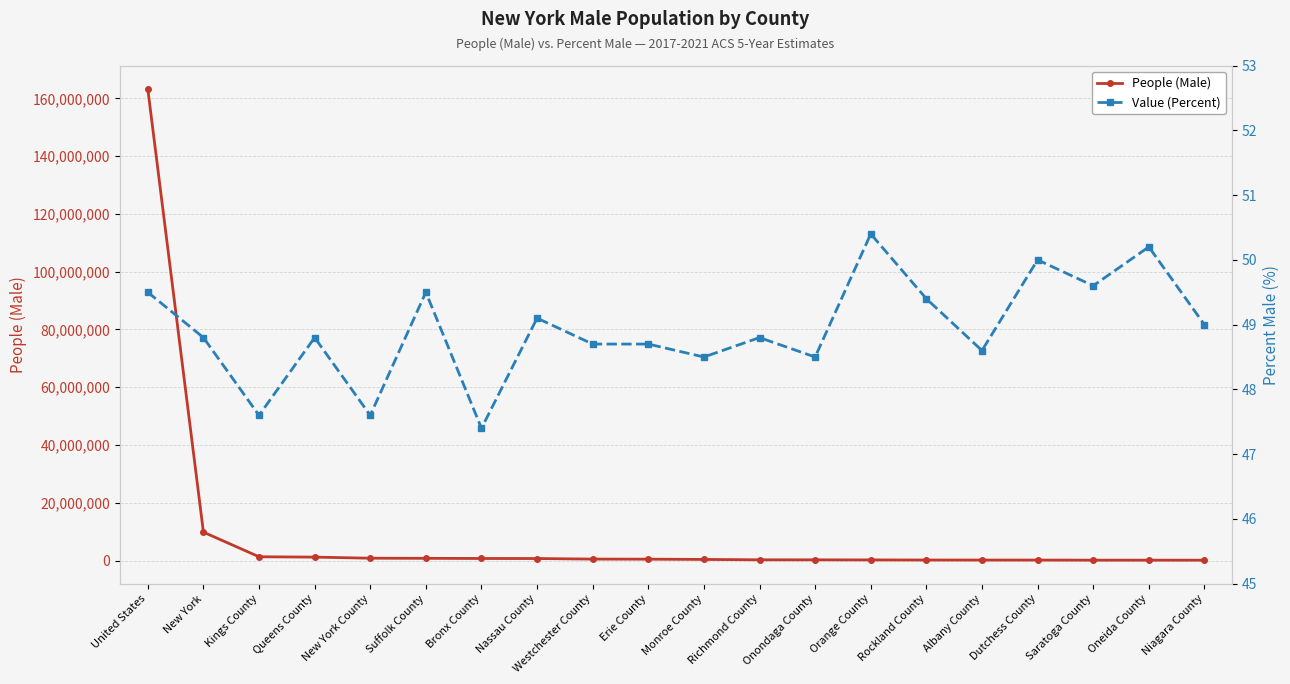

Is it true that Value (Percent) equals 24.4 at Suffolk County?

False